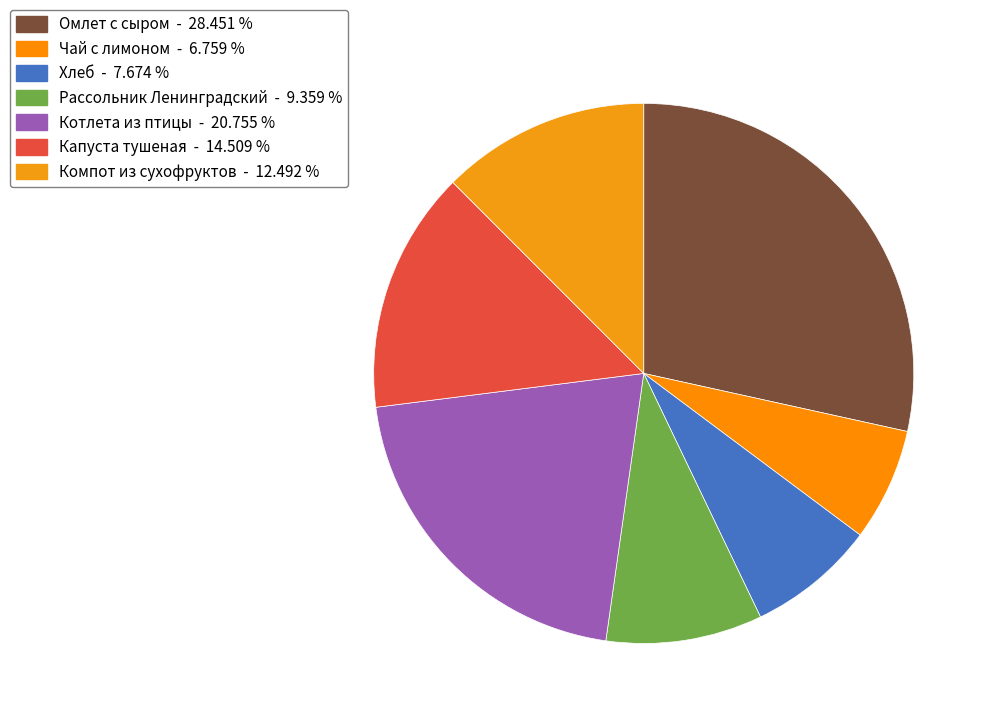

Does any single category account for the majority?

No